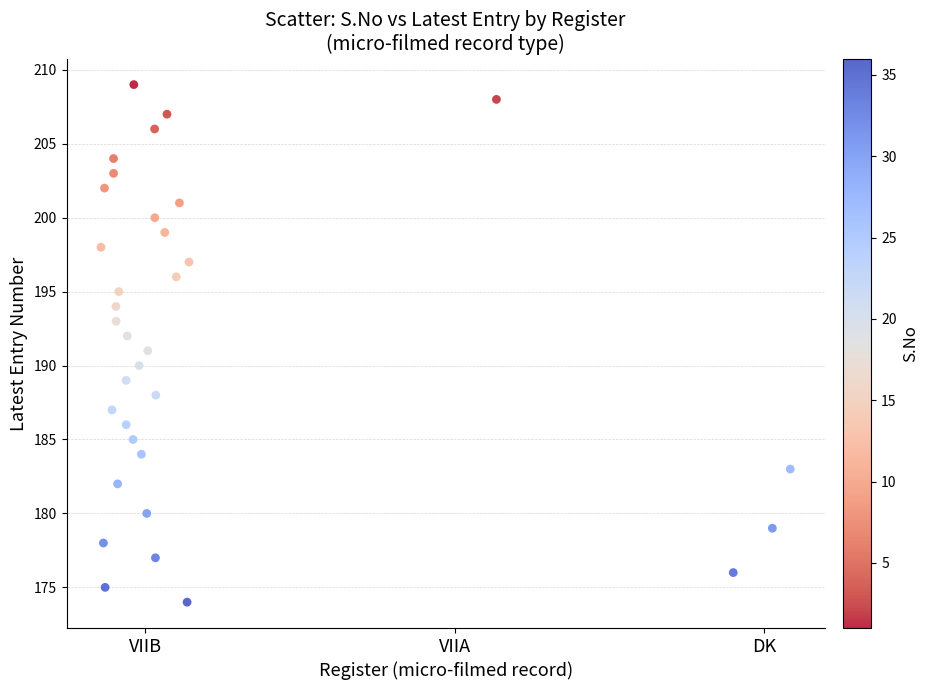

What is the range of Y values (max minus min)?

35